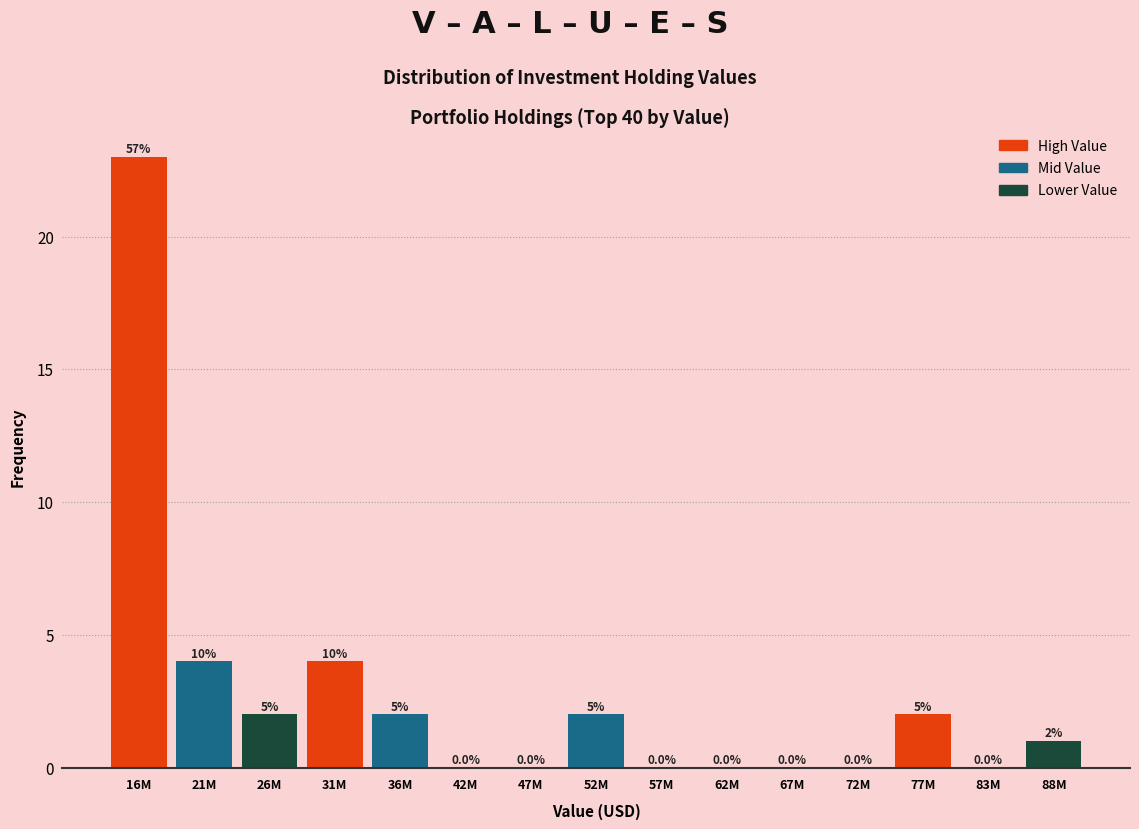

Reading right to left, extract all data points from this chart.

88M=1	83M=0	77M=2	72M=0	67M=0	62M=0	57M=0	52M=2	47M=0	42M=0	36M=2	31M=4	26M=2	21M=4	16M=23